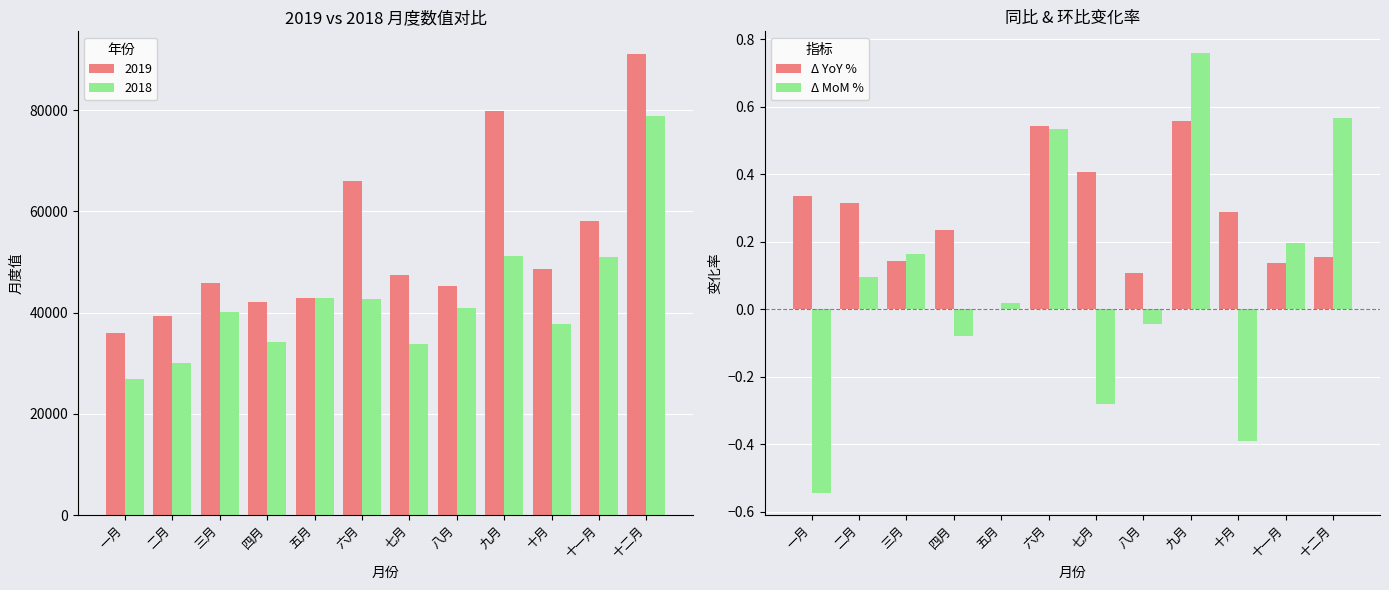

Reading left to right, transcribe all the data shown in this chart.

Δ YoY %: 0.3	0.3	0.1	0.2	0.0	0.5	0.4	0.1	0.6	0.3	0.1	0.2
Δ MoM %: -0.5	0.1	0.2	-0.1	0.0	0.5	-0.3	-0.0	0.8	-0.4	0.2	0.6